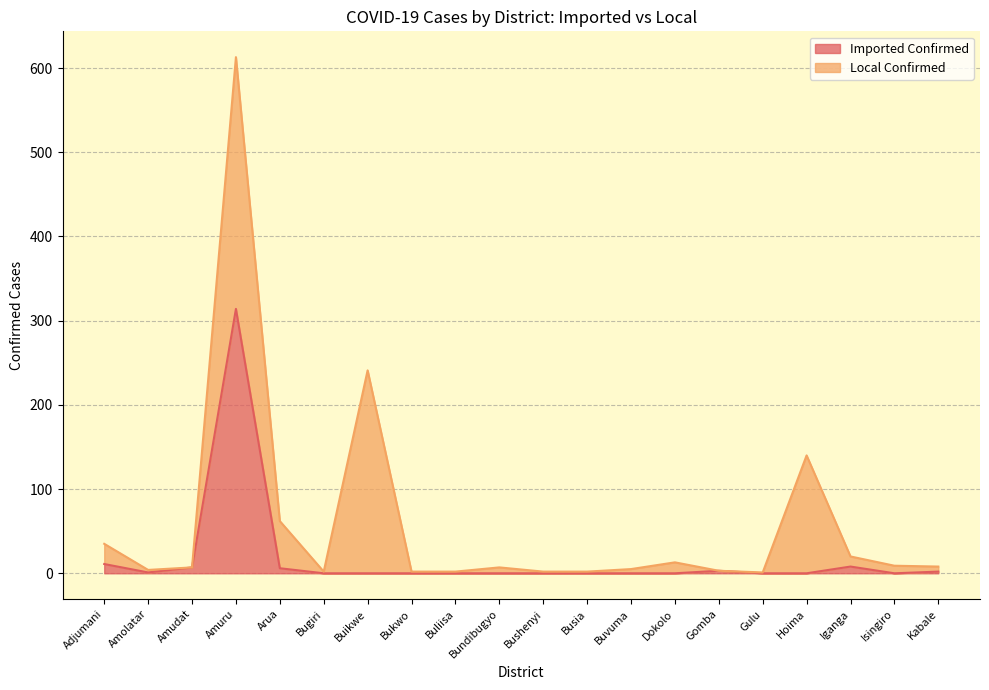

Where is the first local maximum?

Amuru